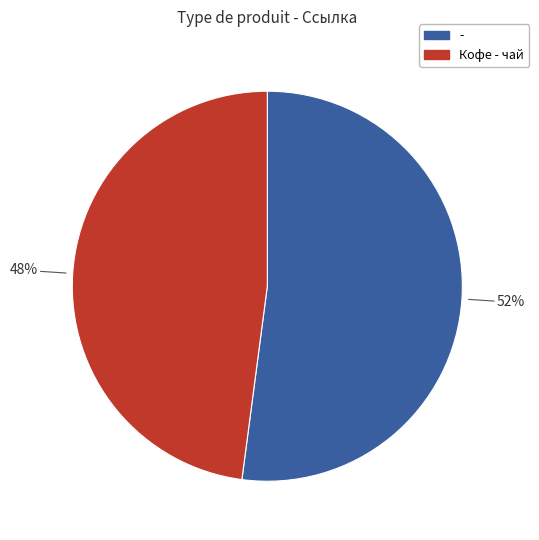

To the nearest percent, what is the difference between the largest and smallest slice percentages?

4%